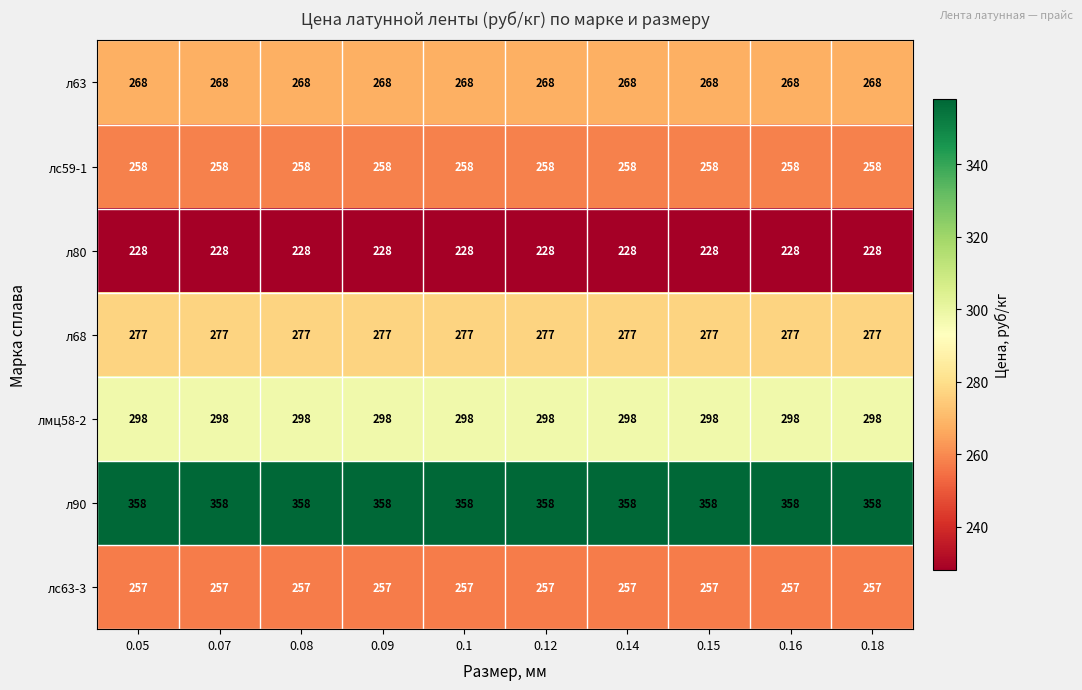

The value of л68 at 0.18 is 81. True or false?

False